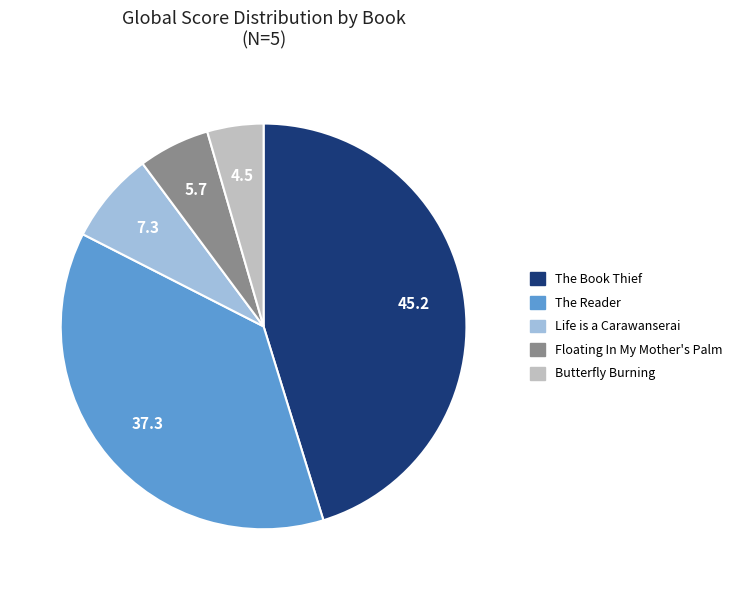

The Butterfly Burning slice represents 14% of the pie. True or false?

False